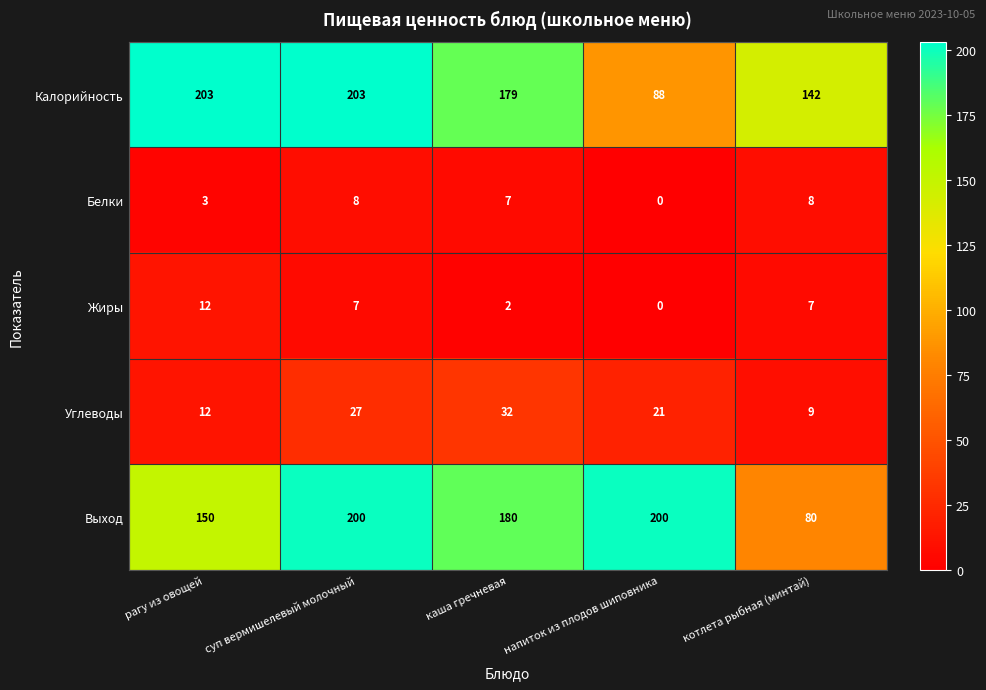

At how many categories does at least one series exceed 188?

3